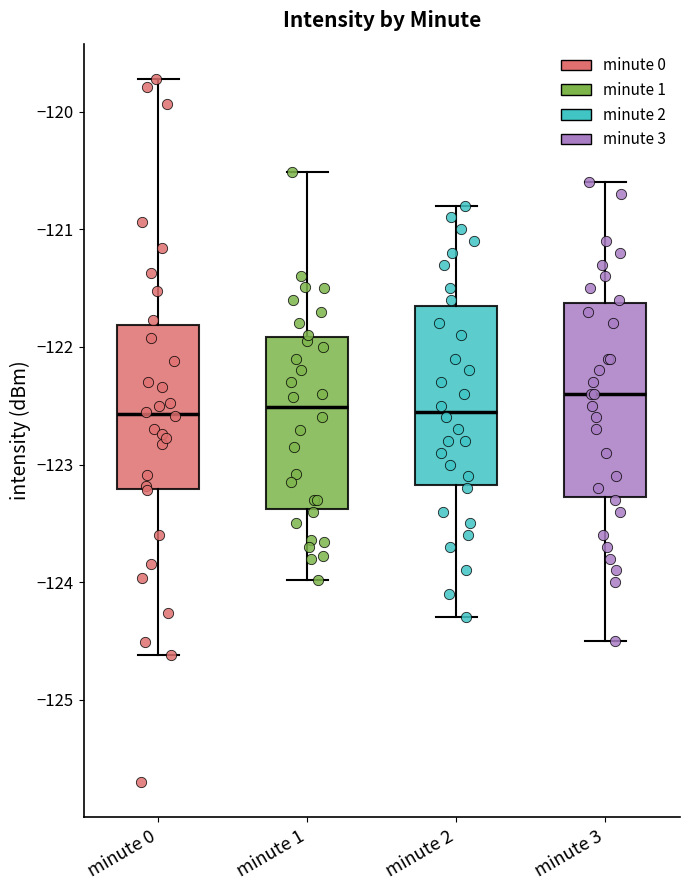

Which box is the tallest, from its lower edge to its upper edge?

minute 3